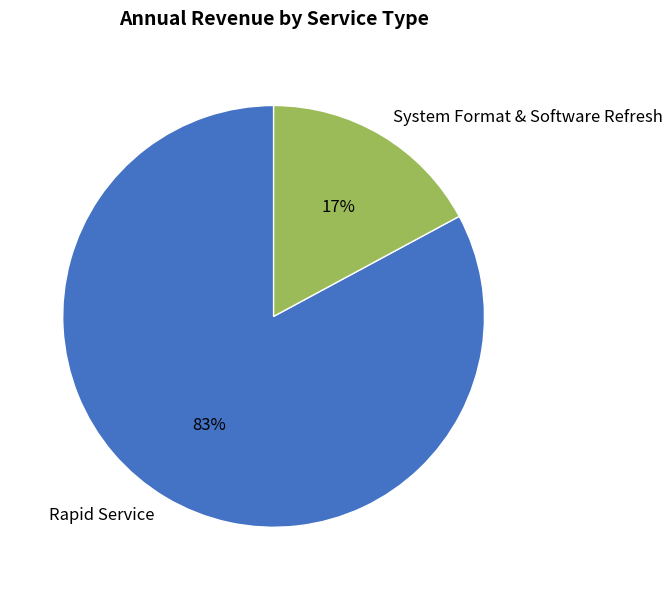

Is it true that Rapid Service is 96% of the pie?

False